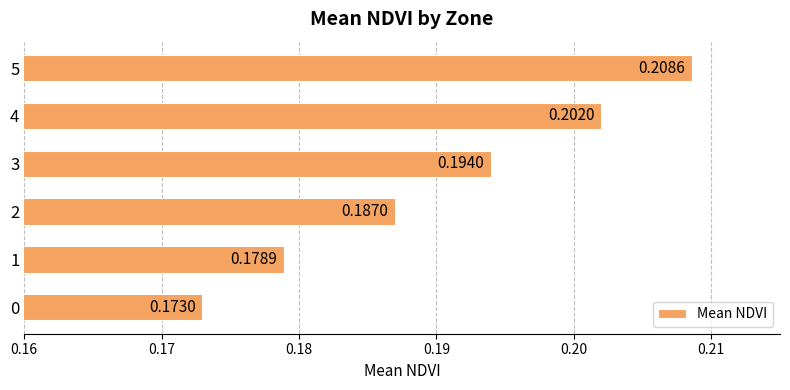

Count the values in the range 0 to 1.

6